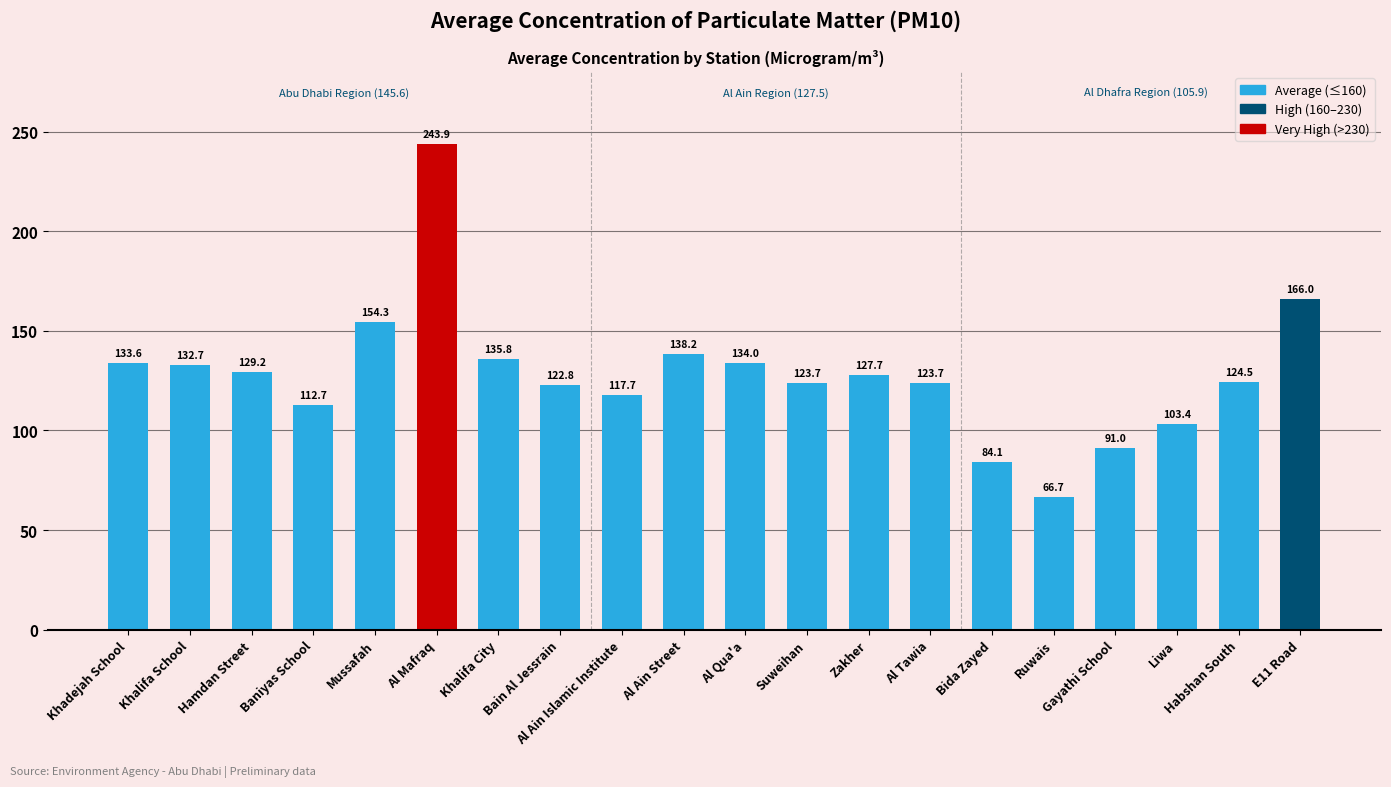

At which label does the data first exceed 127?

Khadejah School